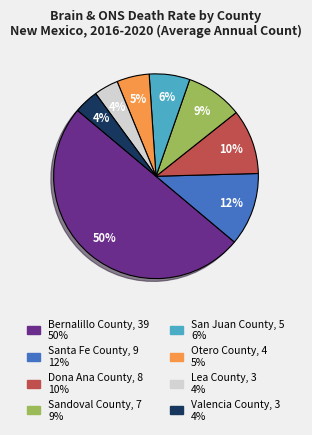

What percentage is the Lea County slice, to the nearest percent?

4%